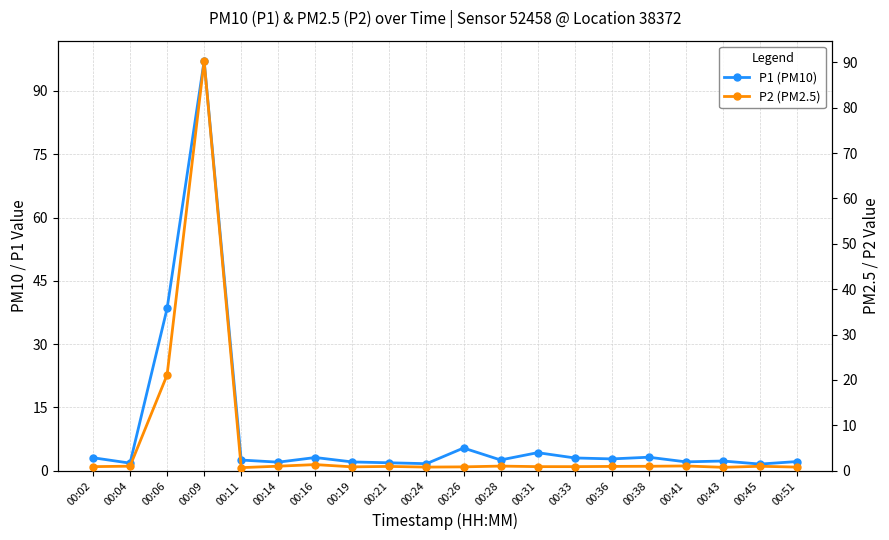

Reading left to right, what are all the values shown in this chart?

P1 (PM10): 3.1	1.8	38.5	97.2	2.5	2.0	3.1	2.1	1.9	1.7	5.4	2.5	4.3	3.0	2.8	3.2	2.1	2.3	1.6	2.2
P2 (PM2.5): 0.9	1.0	21.1	90.3	0.7	1.0	1.4	0.8	0.9	0.8	0.8	1.0	0.9	0.9	0.9	1.0	1.1	0.8	1.0	0.8